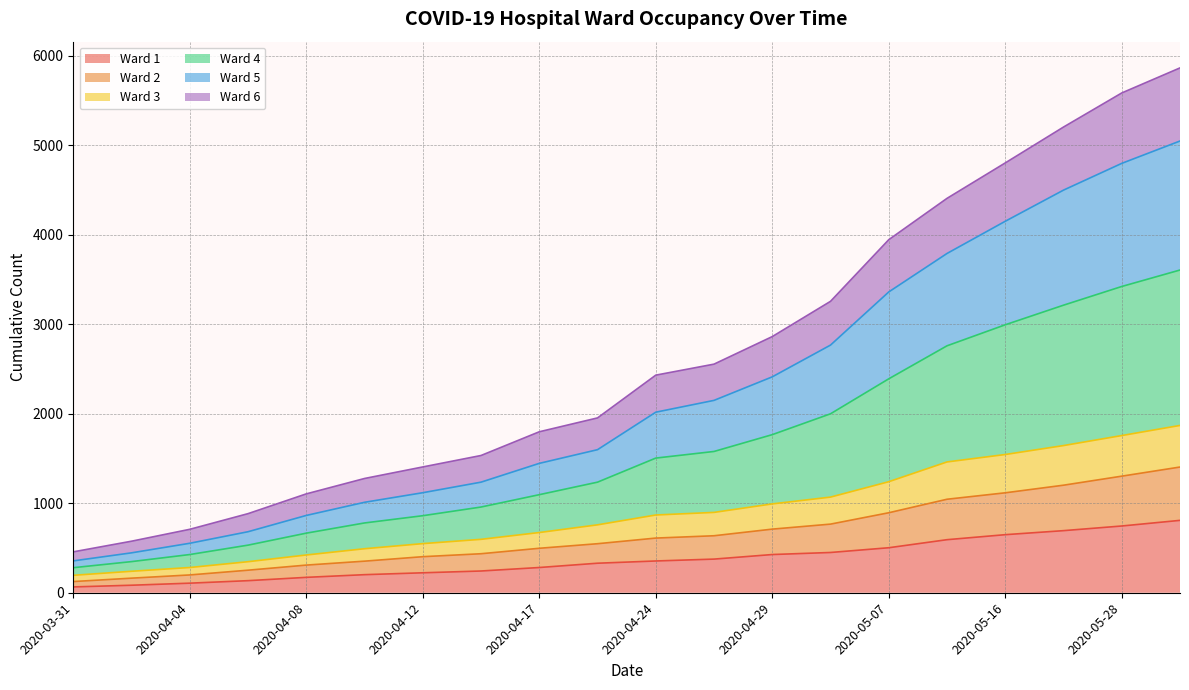

What are all the series names shown in the legend?

Ward 1, Ward 2, Ward 3, Ward 4, Ward 5, Ward 6